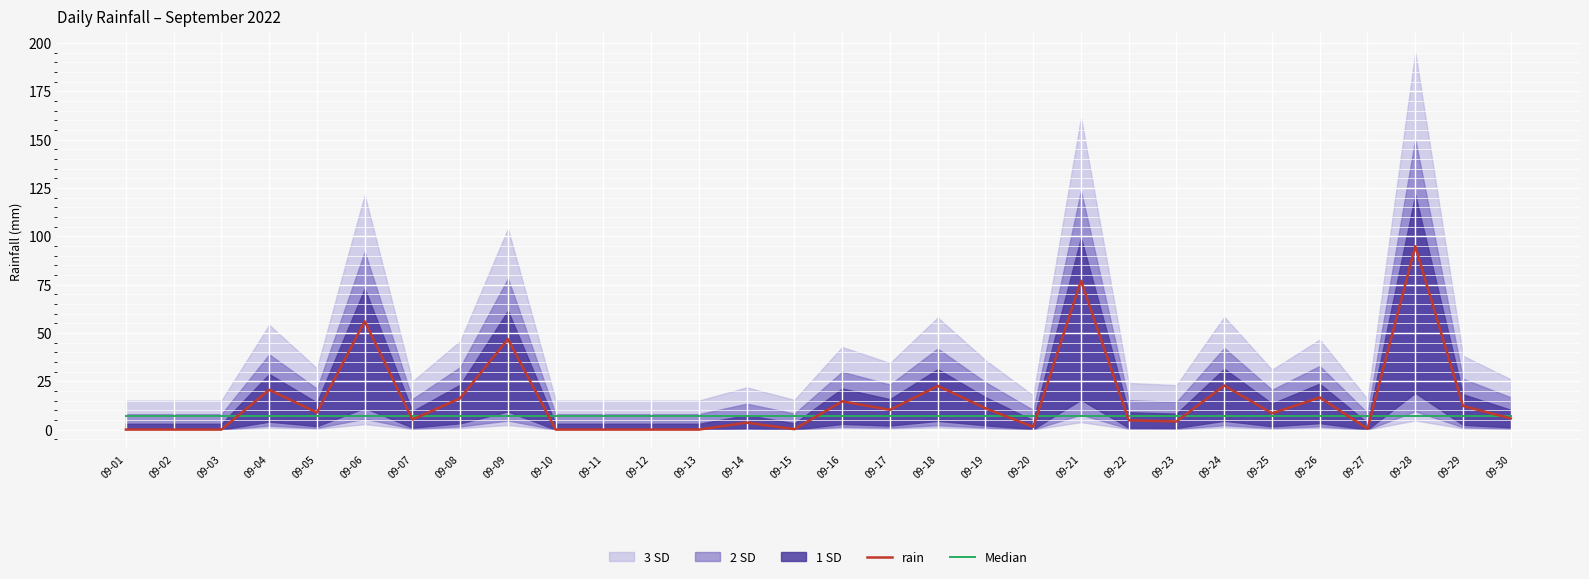

True or false: rain has a value of 12.1 at 09-09.

False